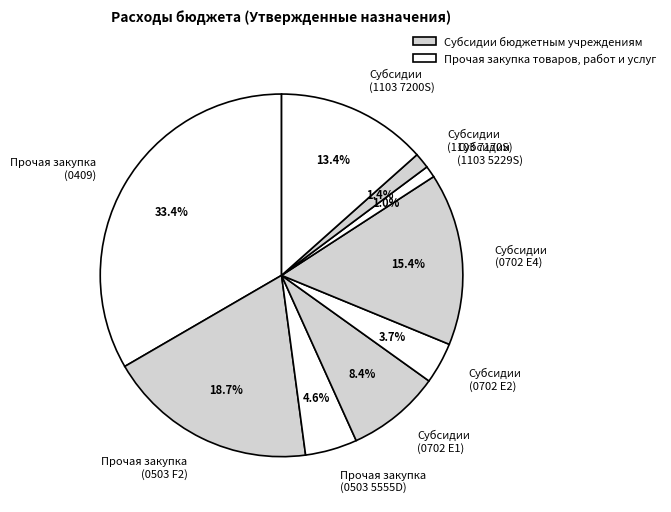

Count the number of slices in the pie.

9